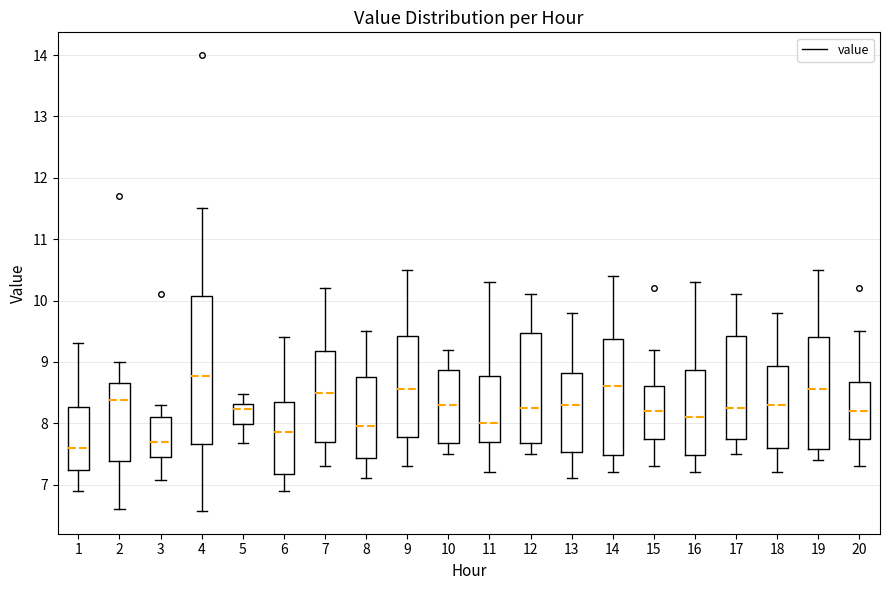

Where does the upper whisker of the box at x = 11 end on the y-axis? The values are not printed on the chart, so give them approximately, as read against the axis.

10.3